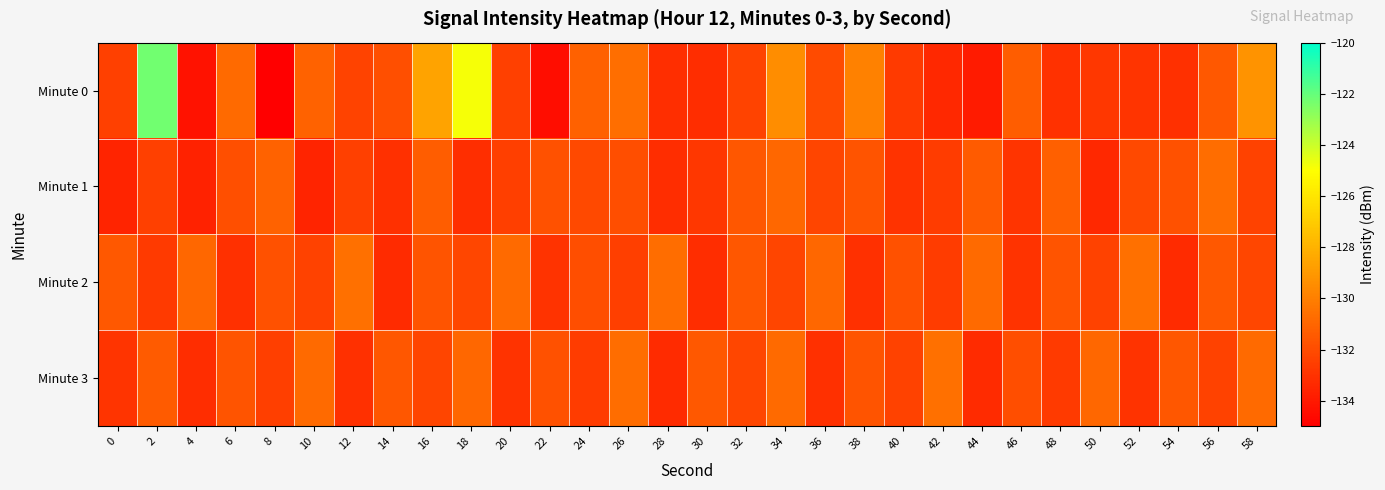

At which category does the chart reach its peak across all series?

2